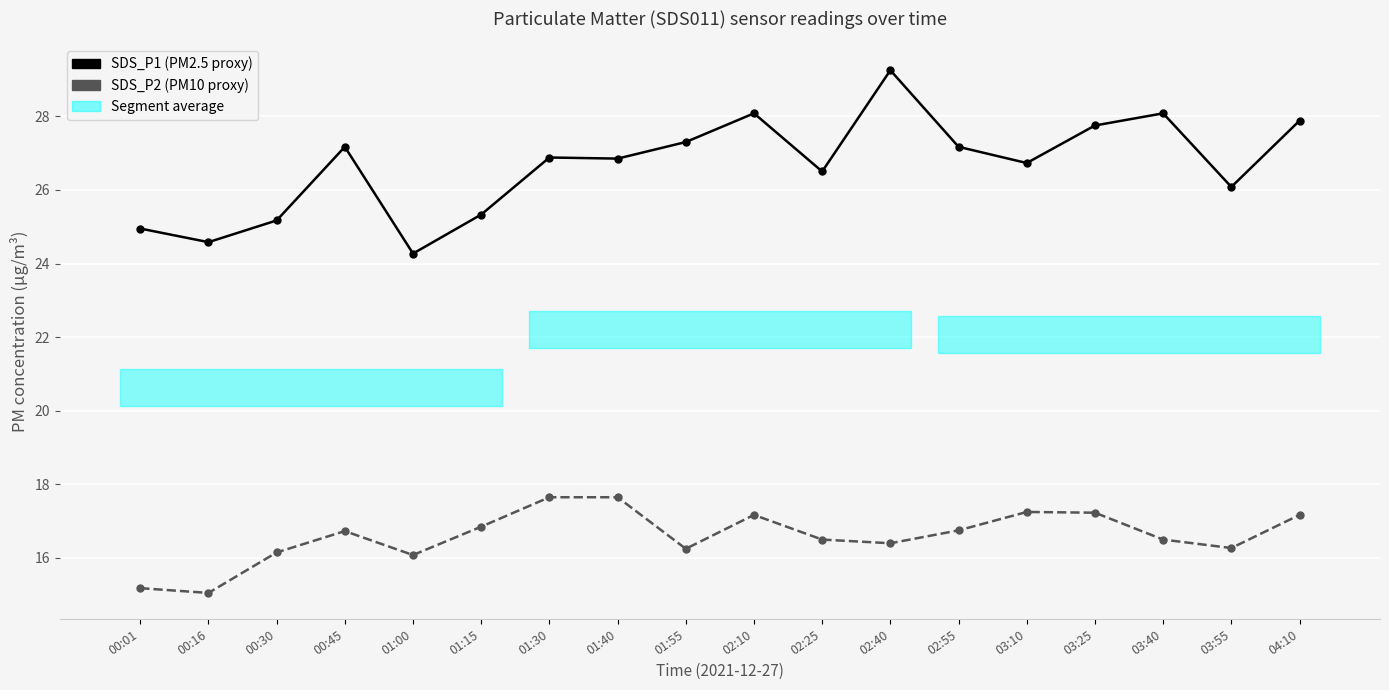

Reading left to right, transcribe all the data shown in this chart.

SDS_P1 (PM2.5 proxy): 00:01=24.9	00:16=24.6	00:30=25.2	00:45=27.2	01:00=24.3	01:15=25.3	01:30=26.9	01:40=26.9	01:55=27.3	02:10=28.1	02:25=26.5	02:40=29.2	02:55=27.2	03:10=26.7	03:25=27.8	03:40=28.1	03:55=26.1	04:10=27.9
SDS_P2 (PM10 proxy): 00:01=15.2	00:16=15.1	00:30=16.1	00:45=16.7	01:00=16.1	01:15=16.9	01:30=17.6	01:40=17.6	01:55=16.2	02:10=17.2	02:25=16.5	02:40=16.4	02:55=16.8	03:10=17.2	03:25=17.2	03:40=16.5	03:55=16.3	04:10=17.2